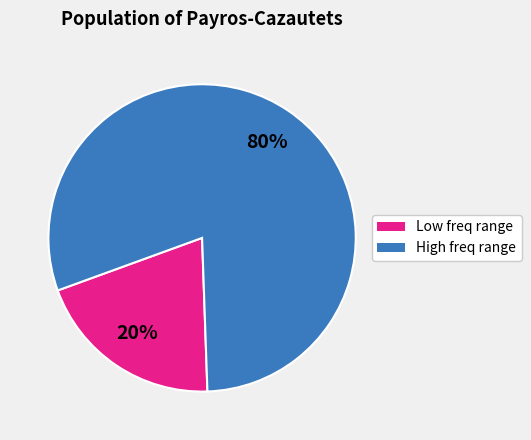

Is there a majority slice in this chart?

Yes